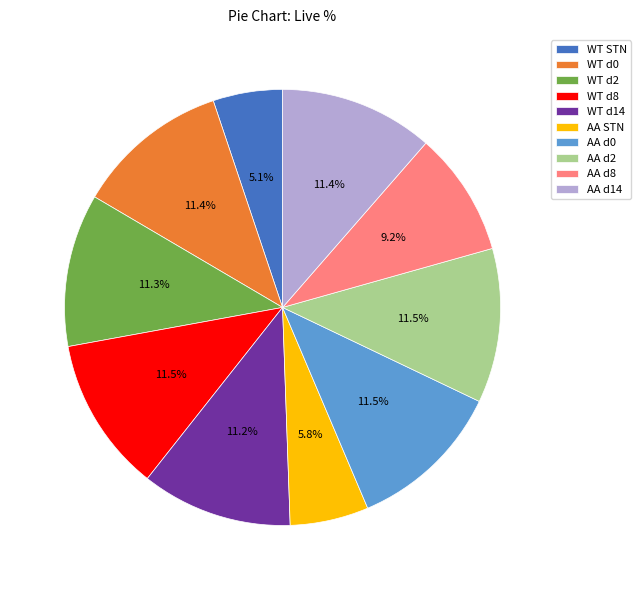

What portion of the pie excludes AA d8?

90.8%